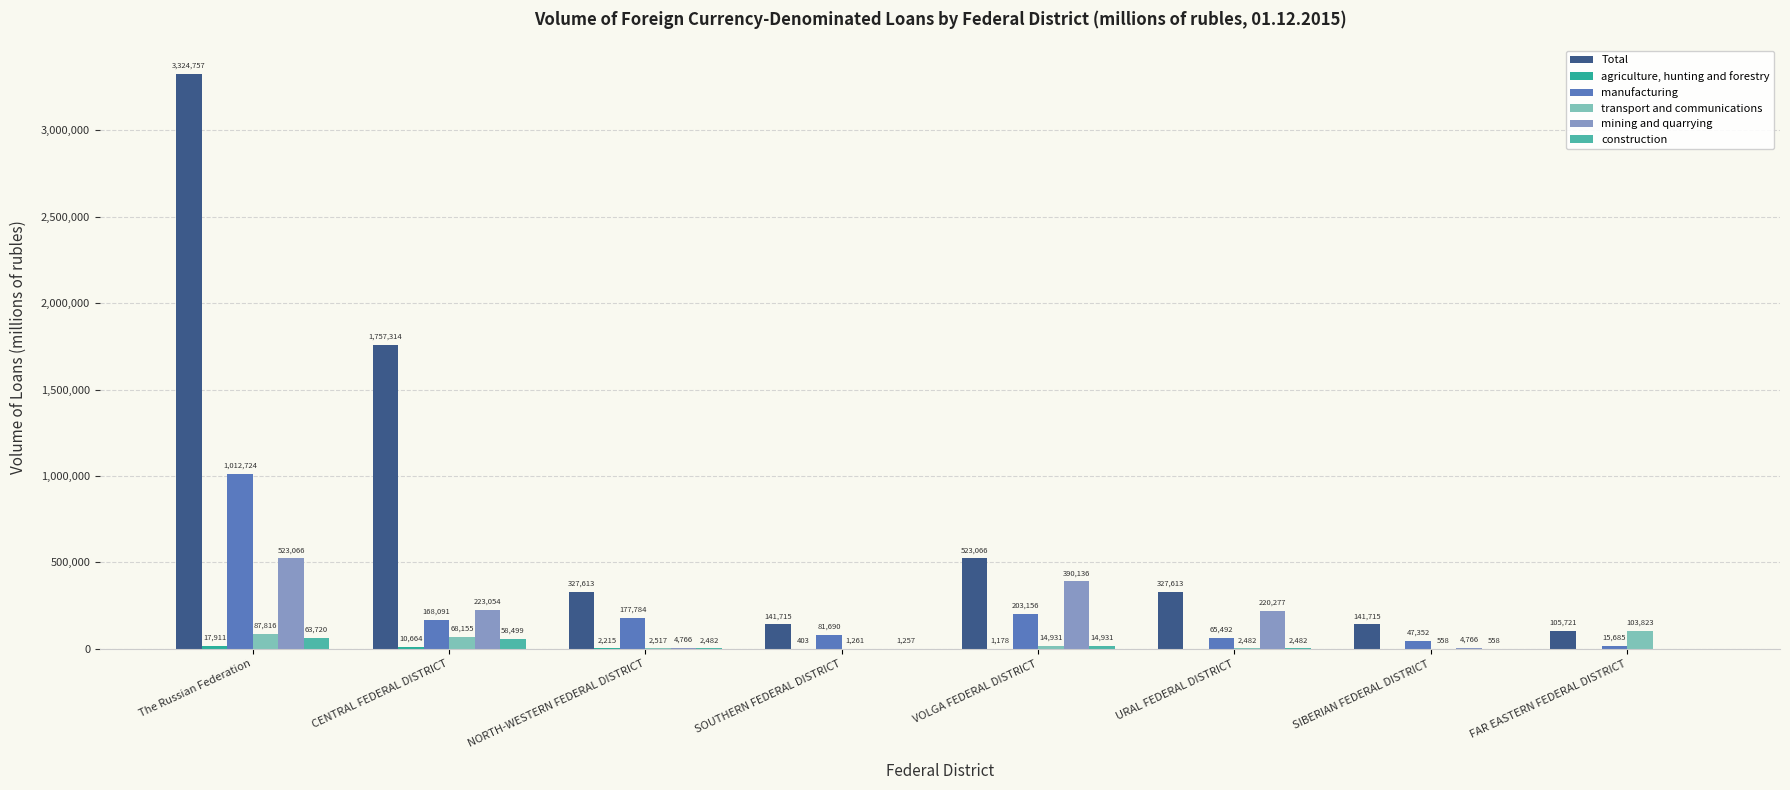

What is the highest value of the Total series?

3324757